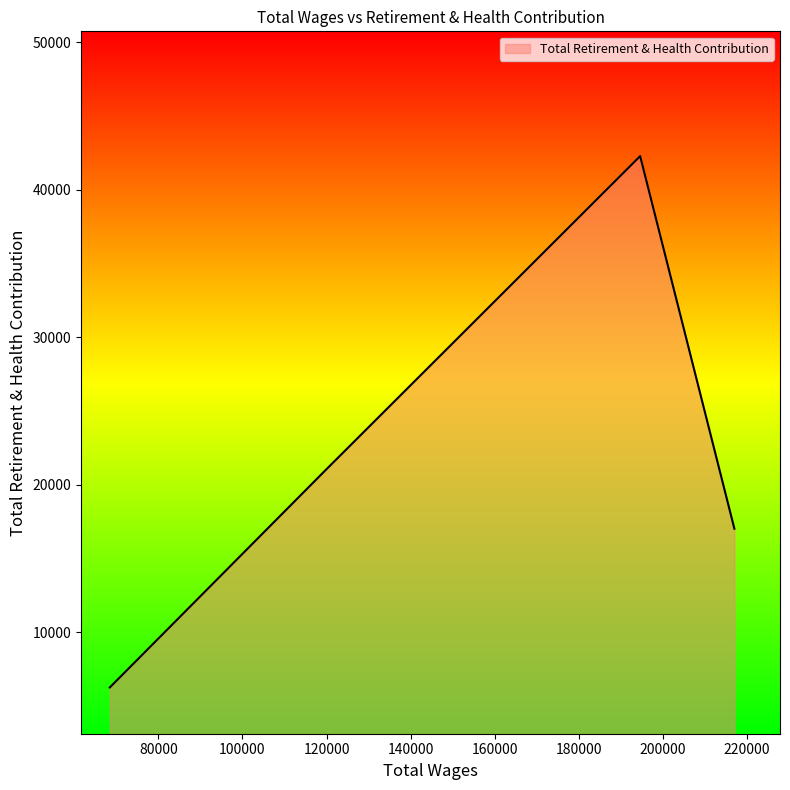

Count the number of data series in this chart.

1